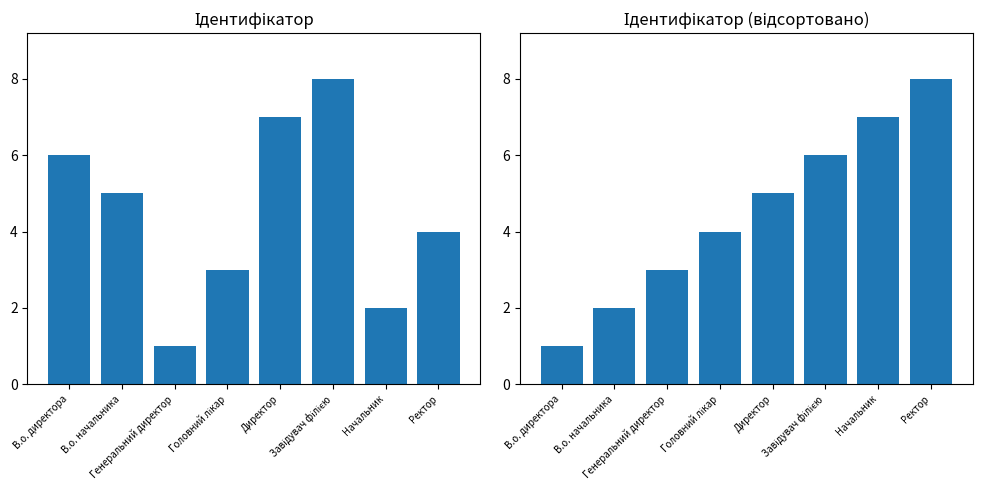

At which label does Ідентифікатор (sorted) first exceed 5?

Завідувач філією